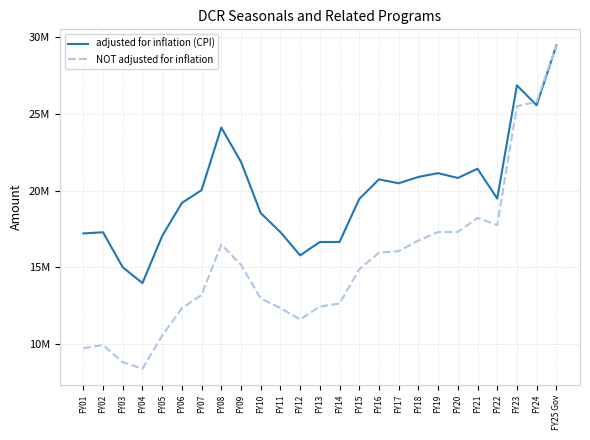

What are all the series names shown in the legend?

adjusted for inflation (CPI), NOT adjusted for inflation